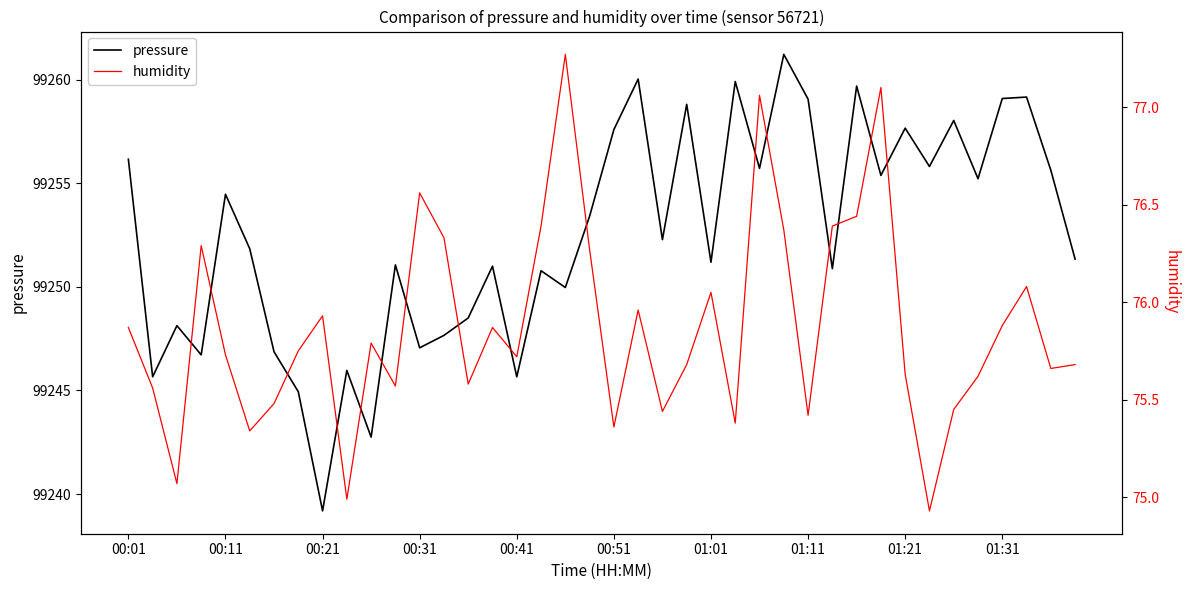

What is the minimum value for pressure?

99239.2